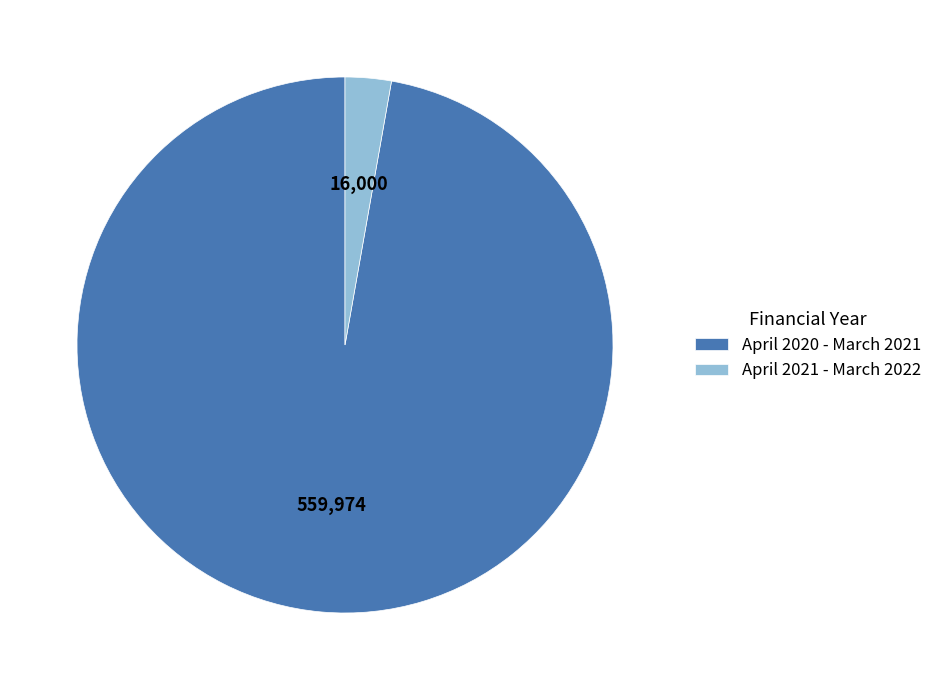

What is the largest slice in the pie chart?

April 2020 - March 2021